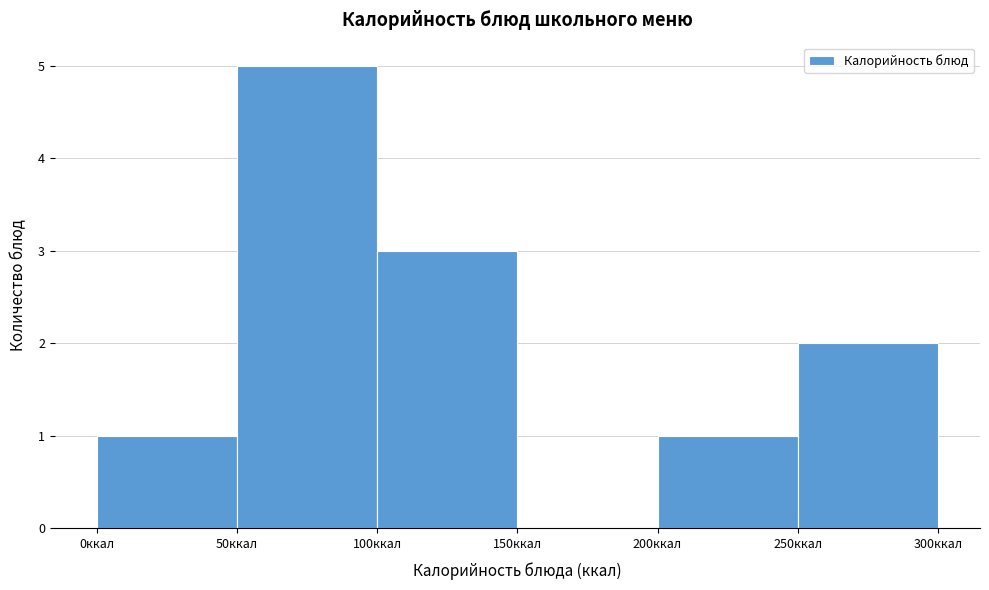

Reading left to right, transcribe this chart: for each bar, give the range it covers on the x-axis and its height. The values are not printed on the chart, so give them approximately, as read against the axis.

0 to 50: 1
50 to 100: 5
100 to 150: 3
150 to 200: 0
200 to 250: 1
250 to 300: 2